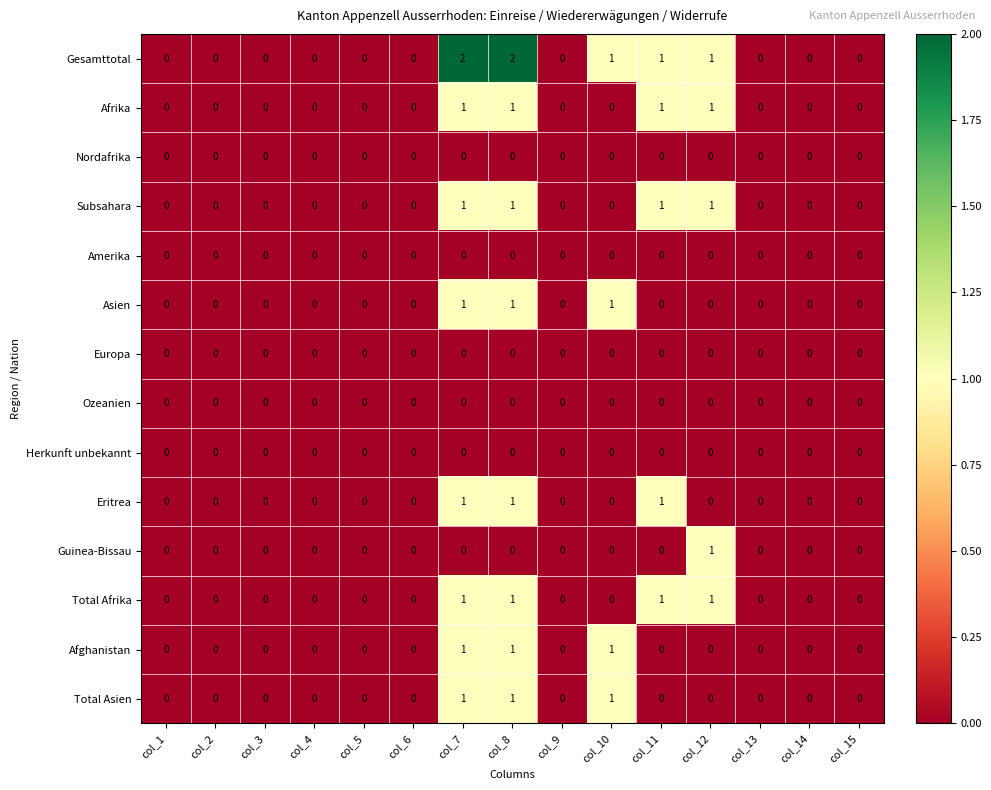

Which series changed the most between col_8 and col_9?

Gesamttotal